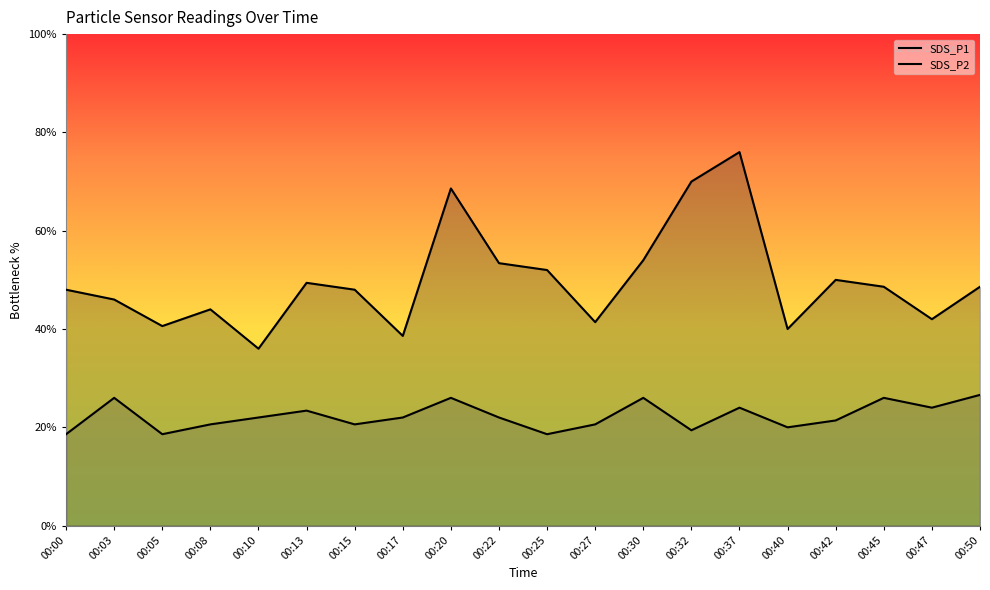

Rank the series by their maximum value, from lowest to highest.

SDS_P2, SDS_P1